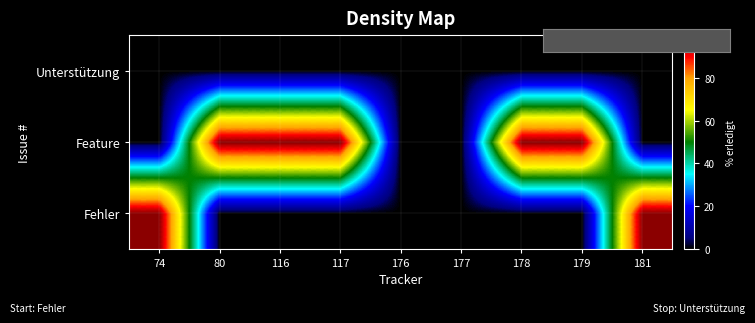

Rank the series by their maximum value, from highest to lowest.

Fehler, Feature, Unterstützung